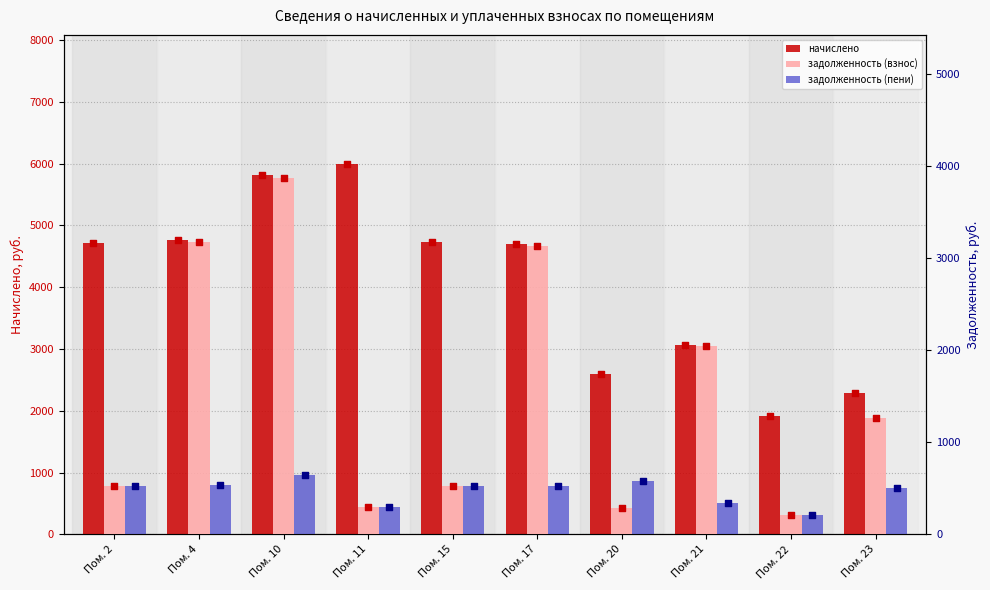

At which category is the sum across all series the highest?

Пом. 10